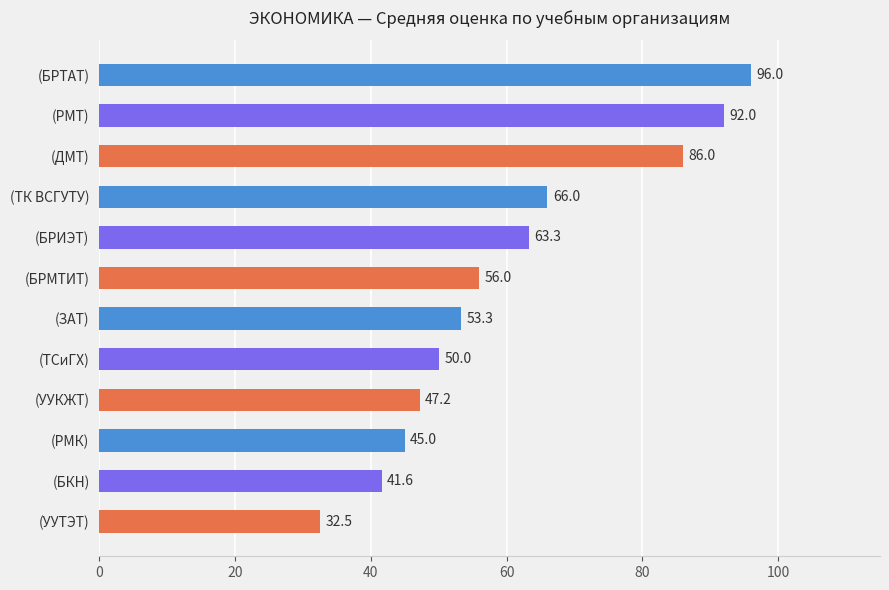

Reading bottom to top, transcribe all the data shown in this chart.

32.5	41.6	45.0	47.2	50.0	53.3	56.0	63.3	66.0	86.0	92.0	96.0